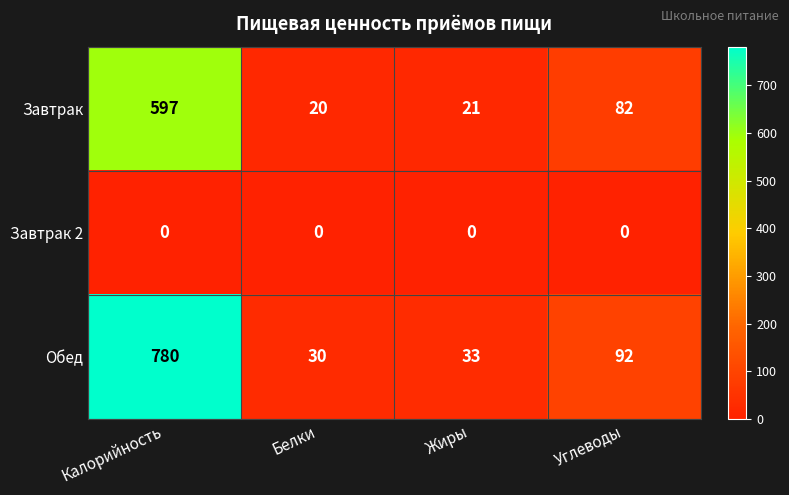

The value of Обед at Углеводы is 164. True or false?

False